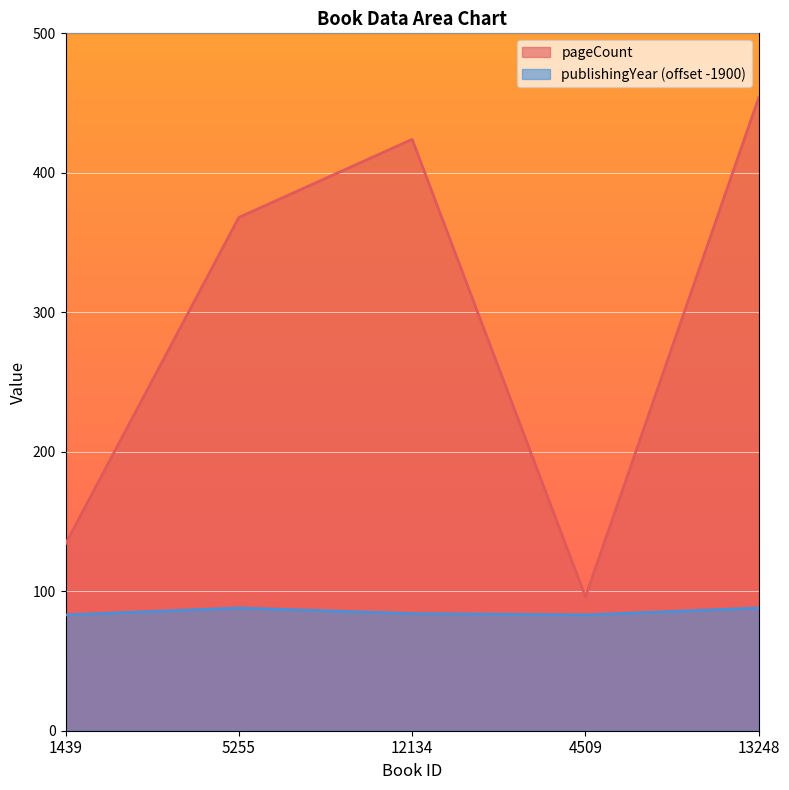

What value does the publishingYear series have at 5255?

88